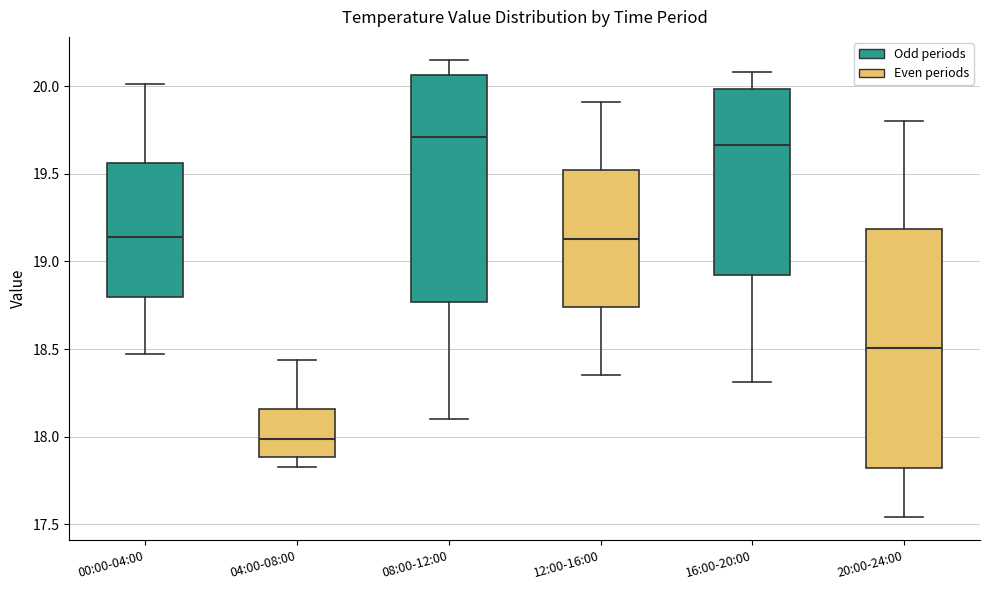

Where is the upper edge of the box for 12:00-16:00 on the y-axis? The values are not printed on the chart, so give them approximately, as read against the axis.

19.50